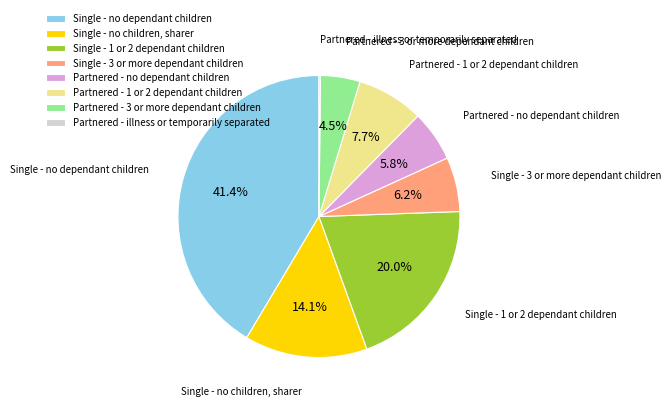

Is there any slice that represents more than half of the pie?

No